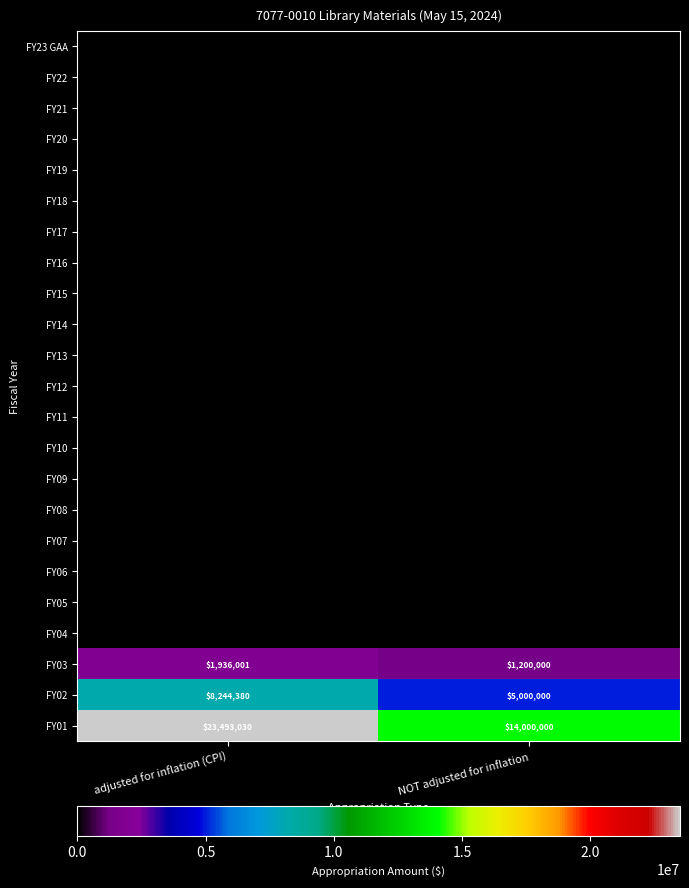

What is the average value of the FY02 series?

6622190